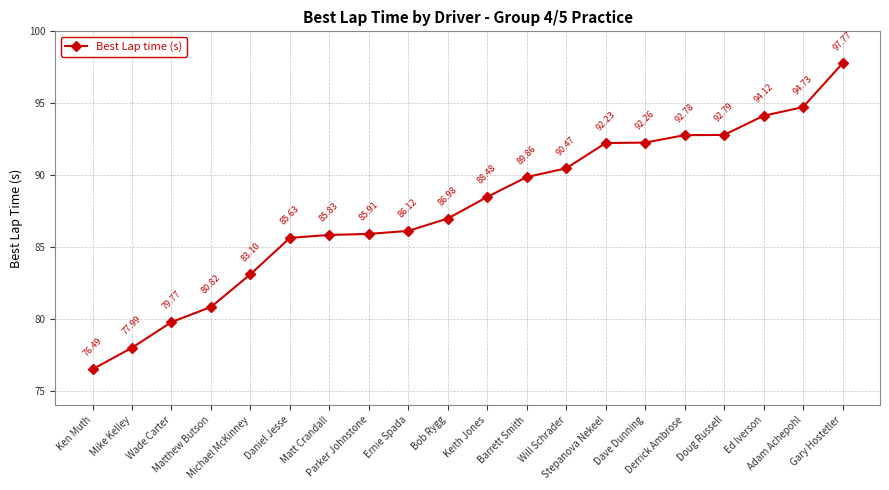

How many lines are shown in the chart?

1